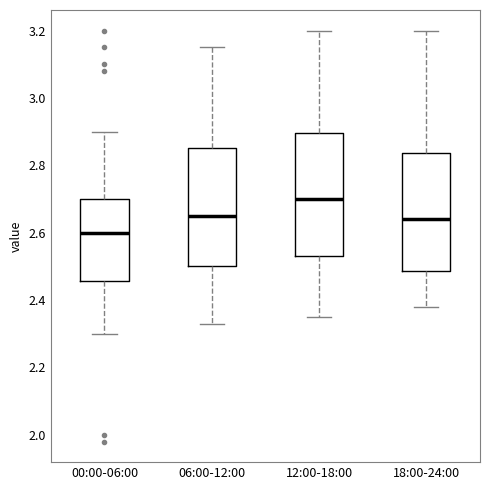

Reading left to right, read every box against the y-axis: the position of its median line, the range the box covers, and the ends of its whiskers. The values are not printed on the chart, so give them approximately, as read against the axis.

00:00-06:00: median 2.60, box 2.46 to 2.70, whiskers 2.30 to 2.90
06:00-12:00: median 2.66, box 2.50 to 2.86, whiskers 2.34 to 3.16
12:00-18:00: median 2.70, box 2.54 to 2.90, whiskers 2.36 to 3.20
18:00-24:00: median 2.64, box 2.48 to 2.84, whiskers 2.38 to 3.20